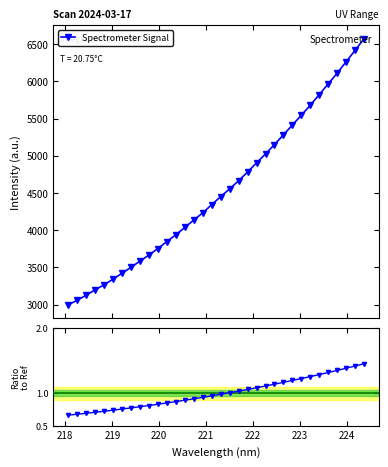

True or false: Spectrometer Signal has more than 2 points higher than both neighbors.

False